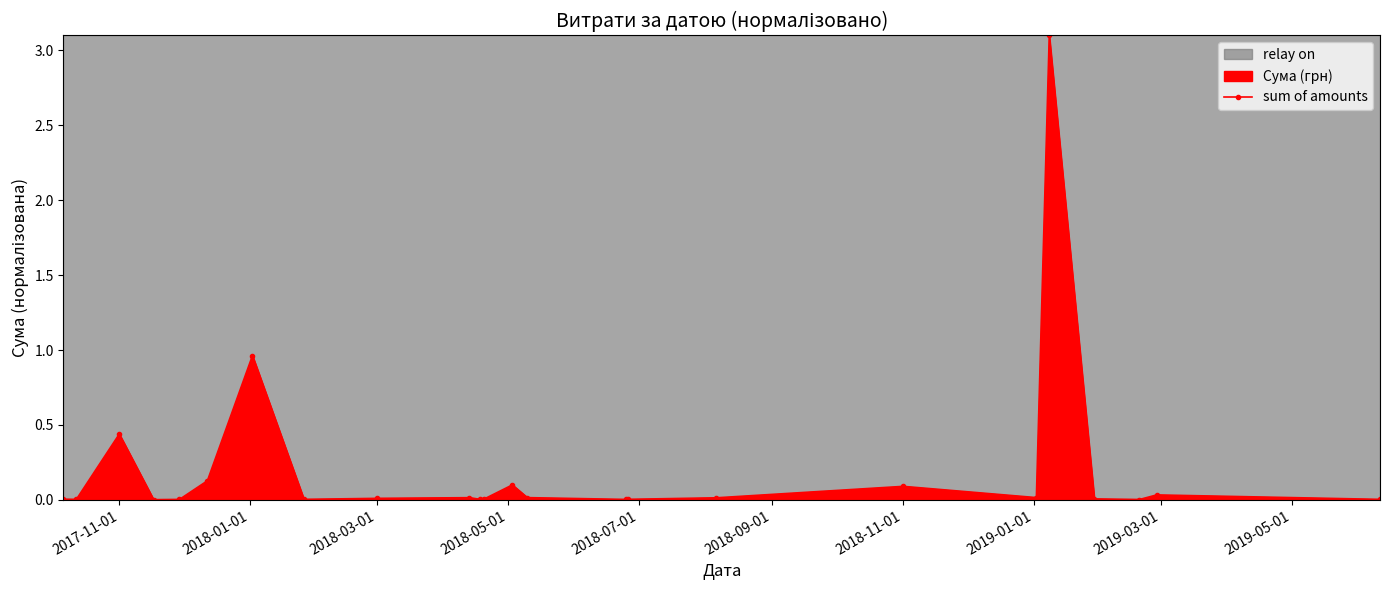

Count the number of data series in this chart.

1